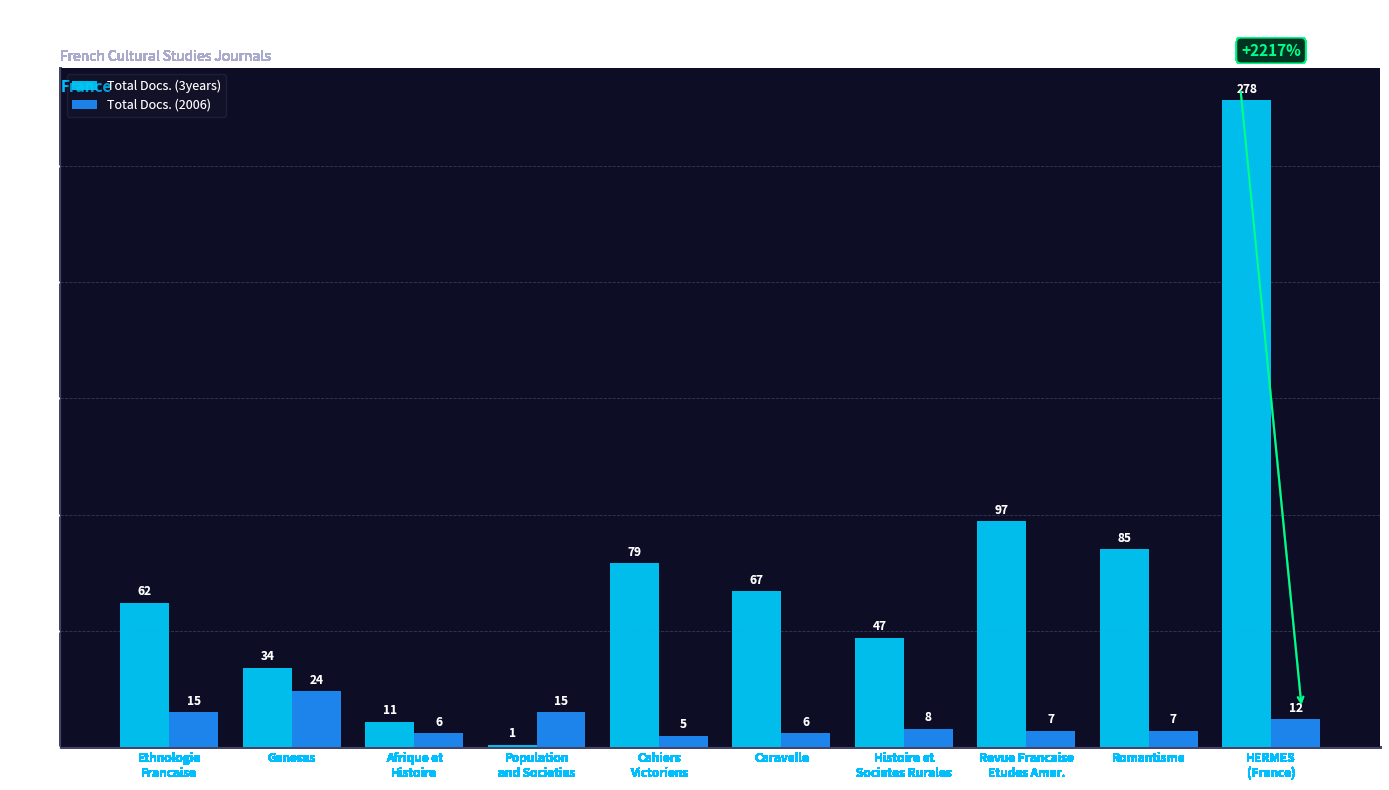

What is the approximate value of Total Docs. (3years) at Caravelle, to the nearest 50?

50